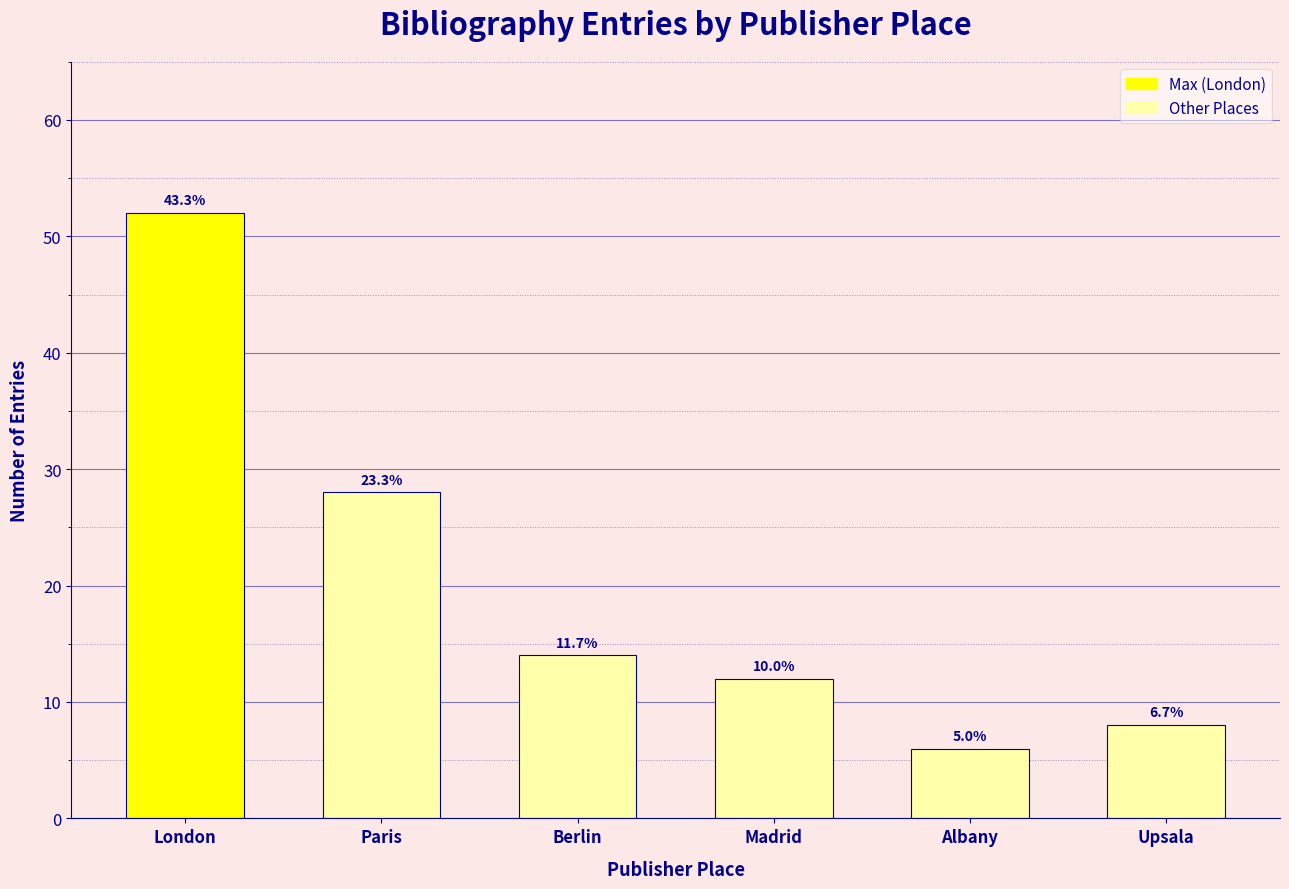

Are the bars horizontal?

No